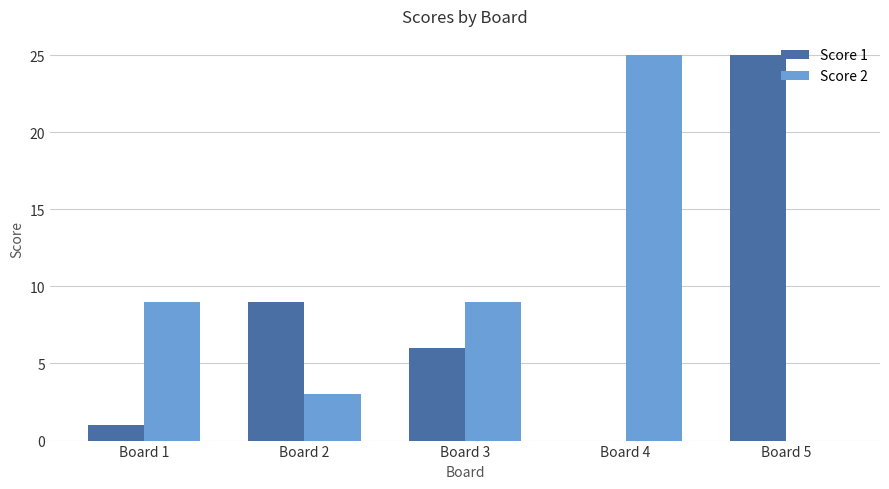

What is the sum of all Score 2 values?

46